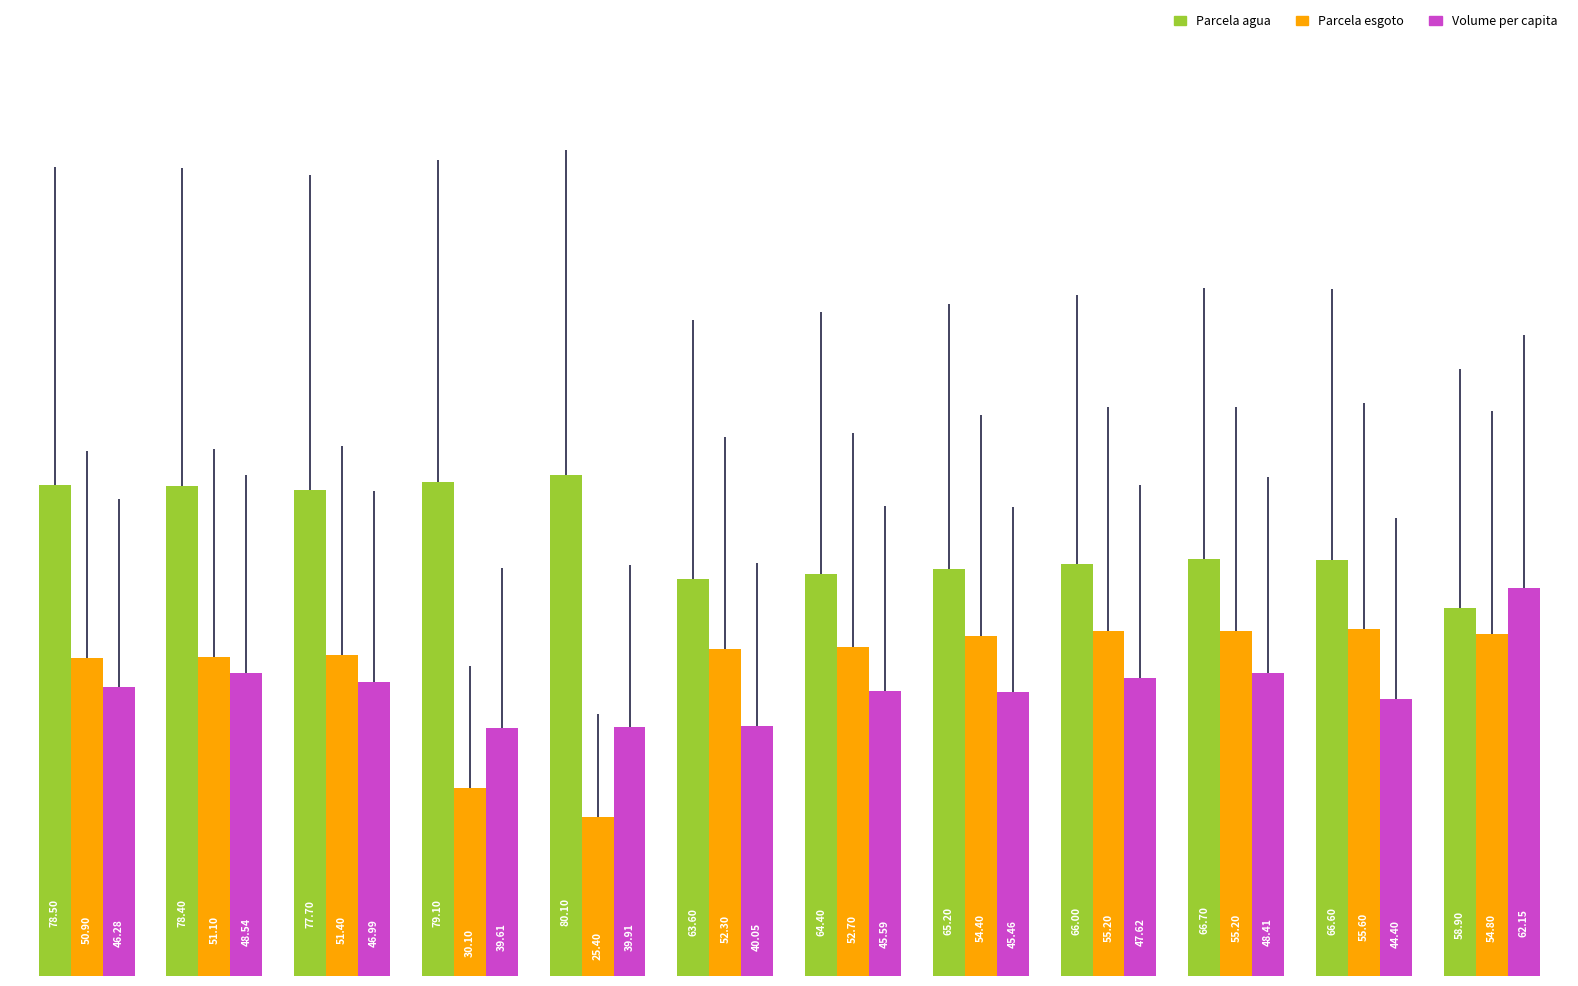

How many data points in Volume per capita are above 46?

6